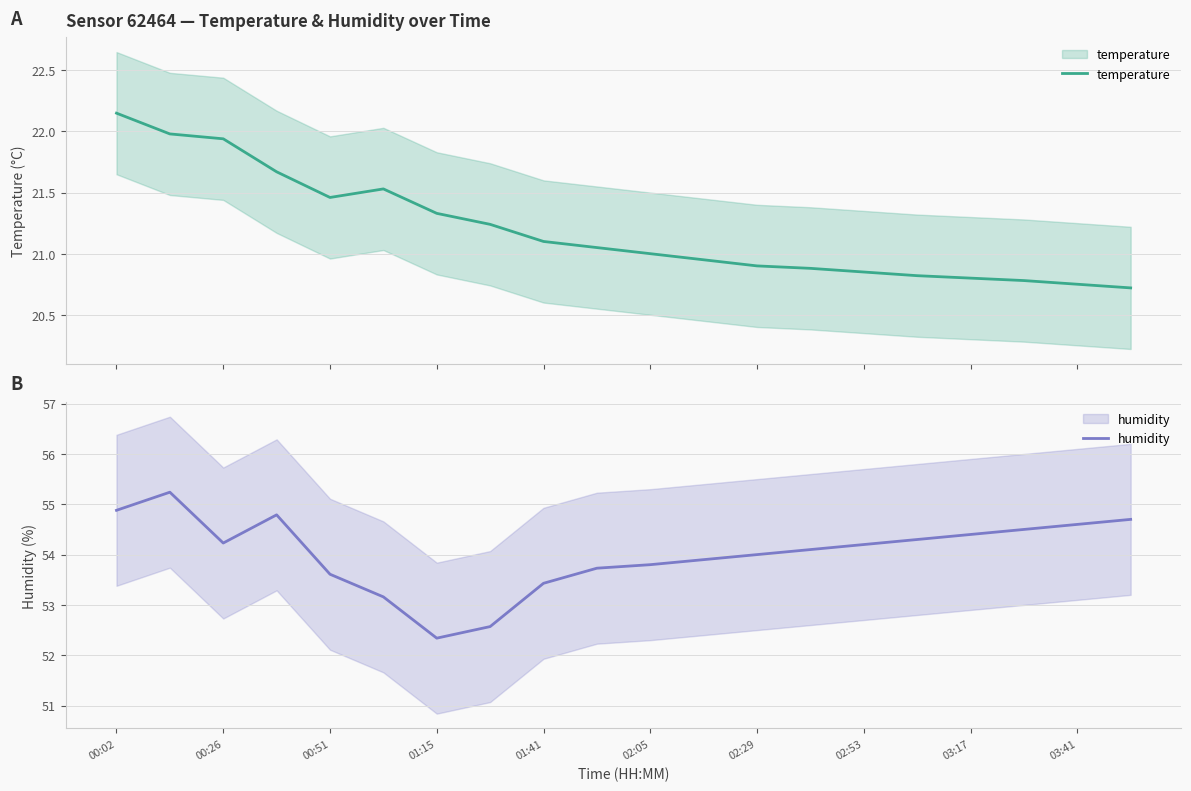

True or false: temperature and humidity cross at least once.

False